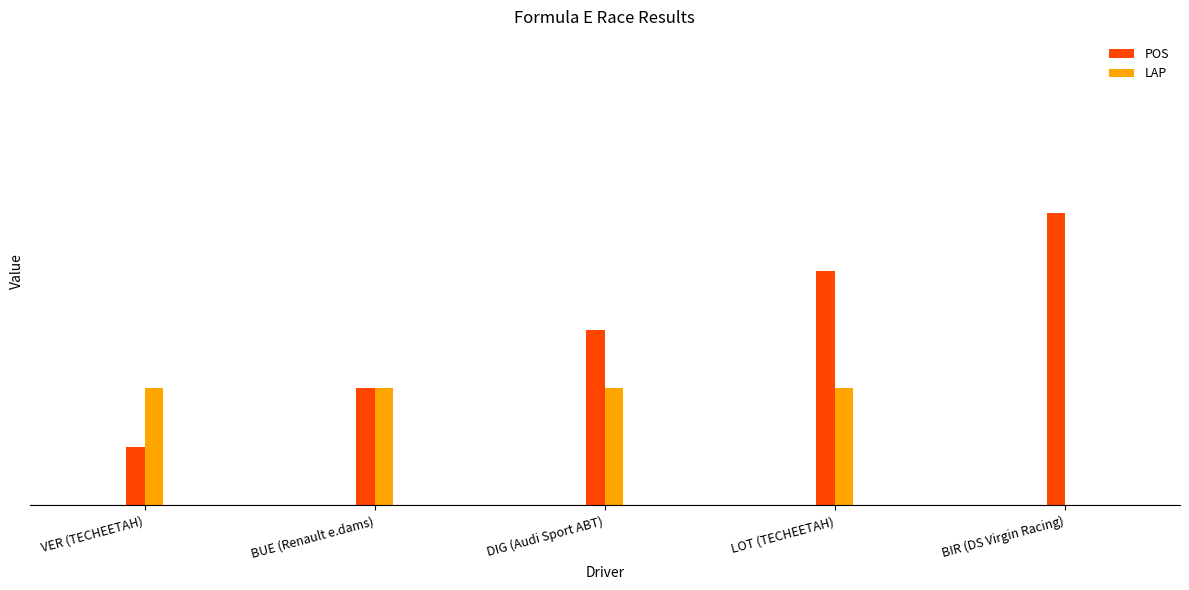

List the labels in order of POS value, largest first.

BIR (DS Virgin Racing), LOT (TECHEETAH), DIG (Audi Sport ABT), BUE (Renault e.dams), VER (TECHEETAH)